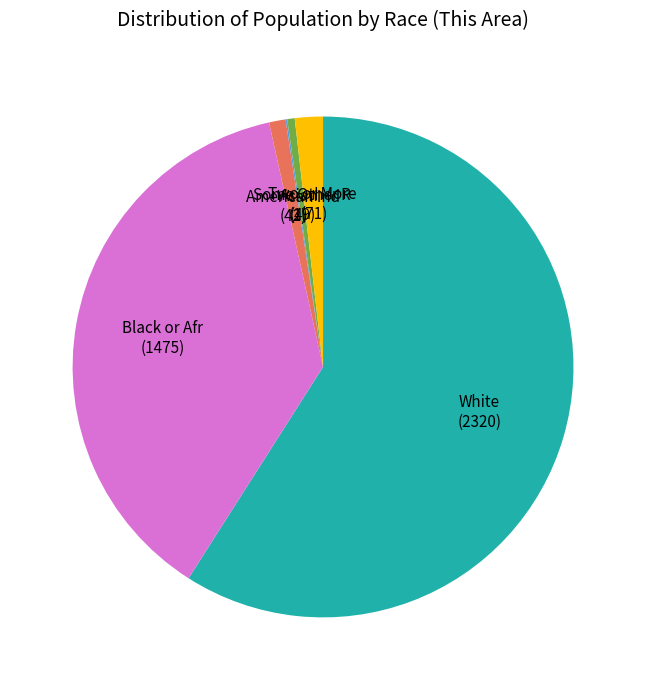

Is there a majority slice in this chart?

Yes